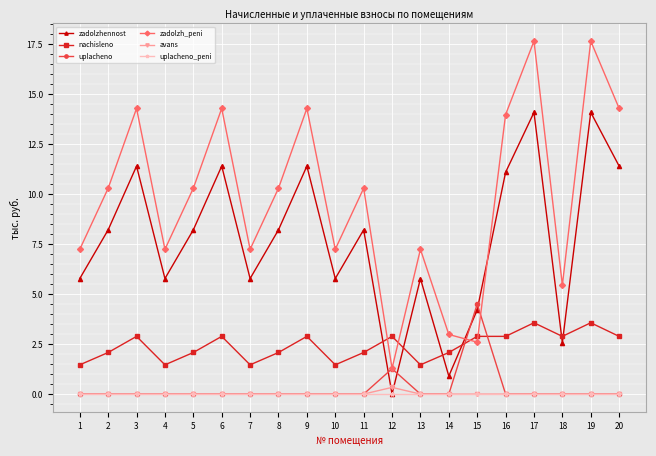

What are all the series names shown in the legend?

zadolzhennost, nachisleno, uplacheno, zadolzh_peni, avans, uplacheno_peni